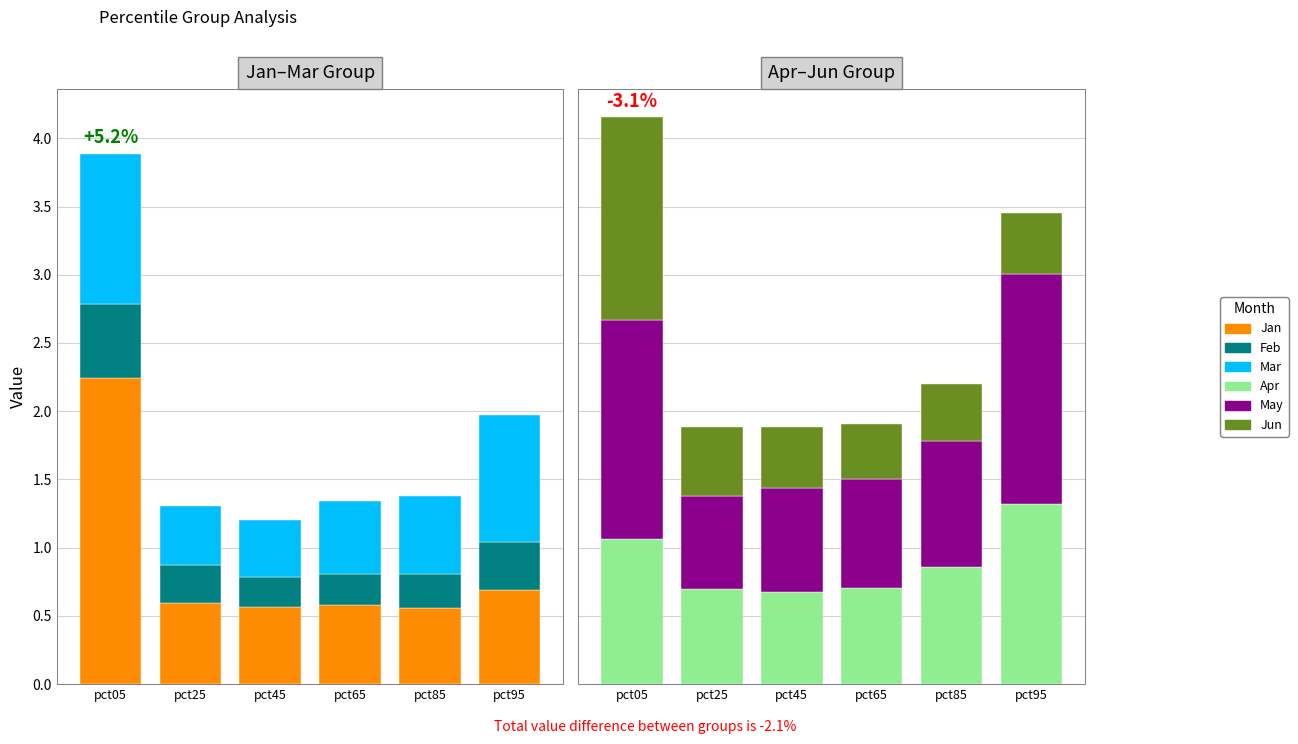

What are all the series names shown in the legend?

Jan, Feb, Mar, Apr, May, Jun